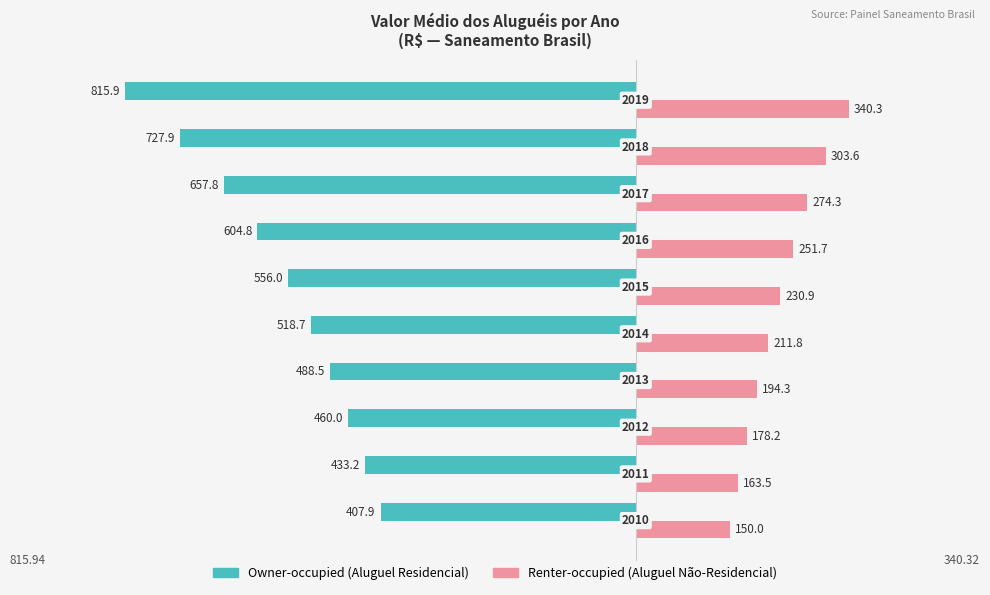

What are all the series names shown in the legend?

Owner-occupied (Aluguel Residencial), Renter-occupied (Aluguel Não-Residencial)